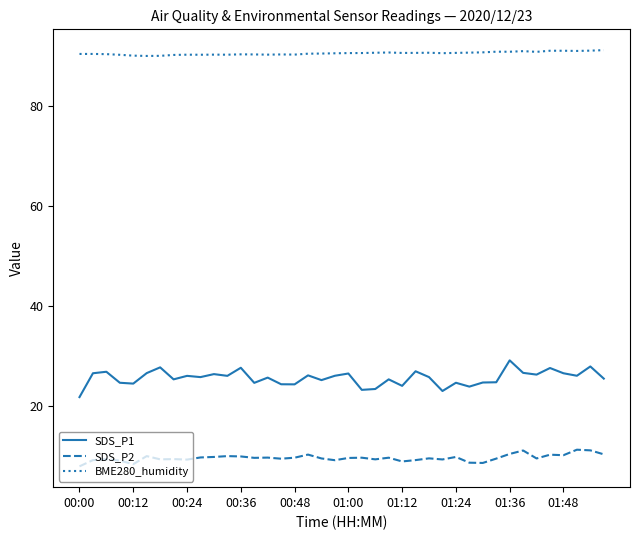

At how many categories does at least one series exceed 81?

40